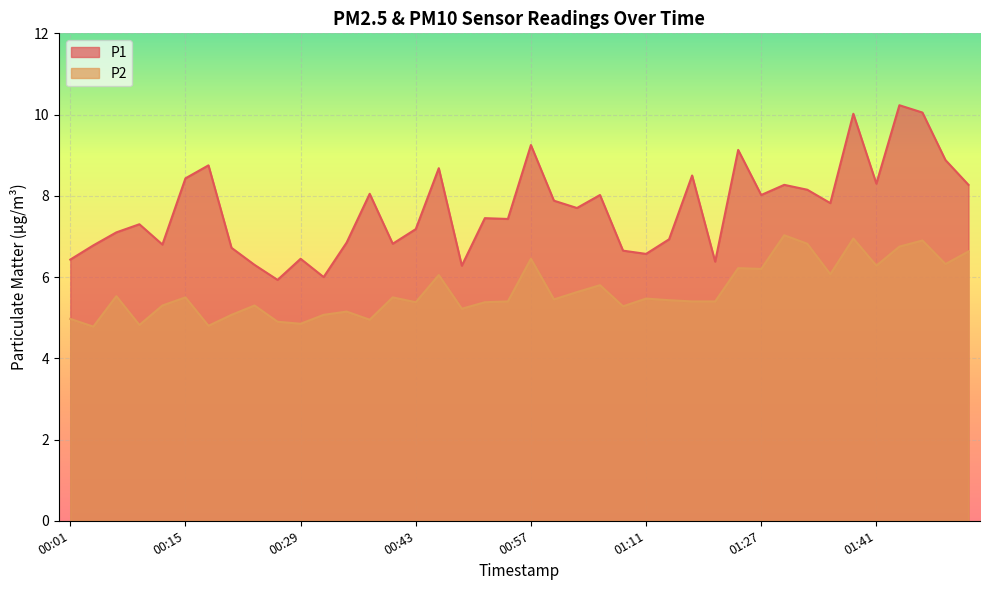

What is the difference between the highest and lowest values at 00:12?

1.5